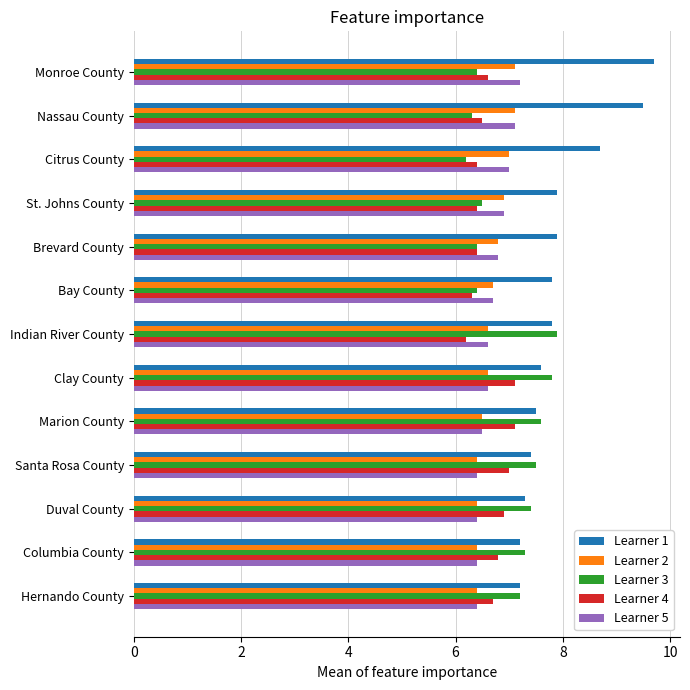

What are all the series names shown in the legend?

Learner 1, Learner 2, Learner 3, Learner 4, Learner 5